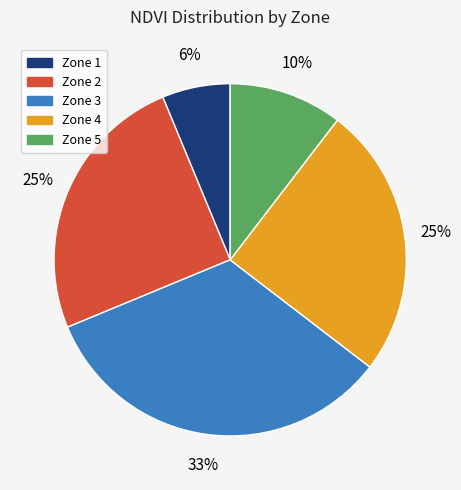

Does Zone 4 represent more than half of the total?

No